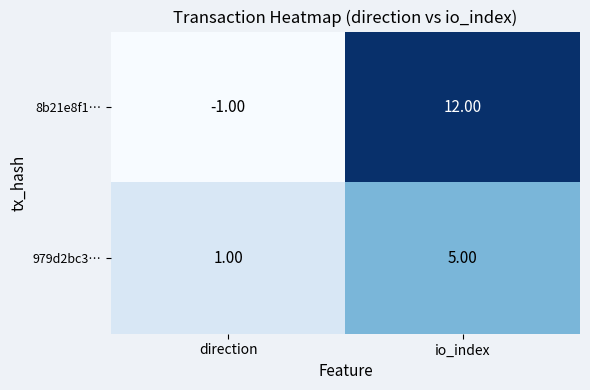

List the series in order of their overall mean, highest first.

8b21e8f1…, 979d2bc3…